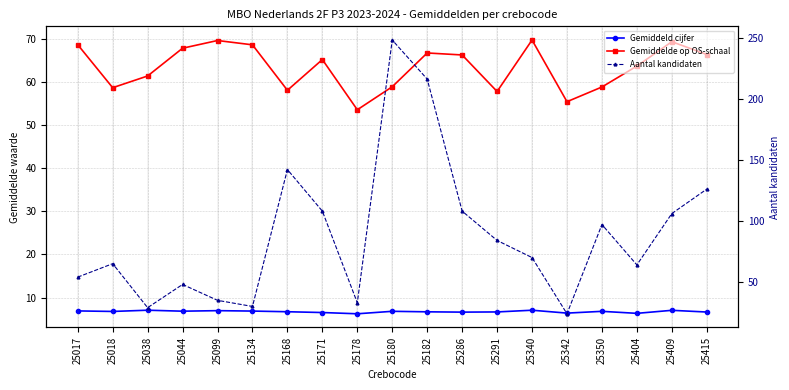

Rank the series by their average value, from highest to lowest.

Aantal kandidaten, Gemiddelde op OS-schaal, Gemiddeld cijfer